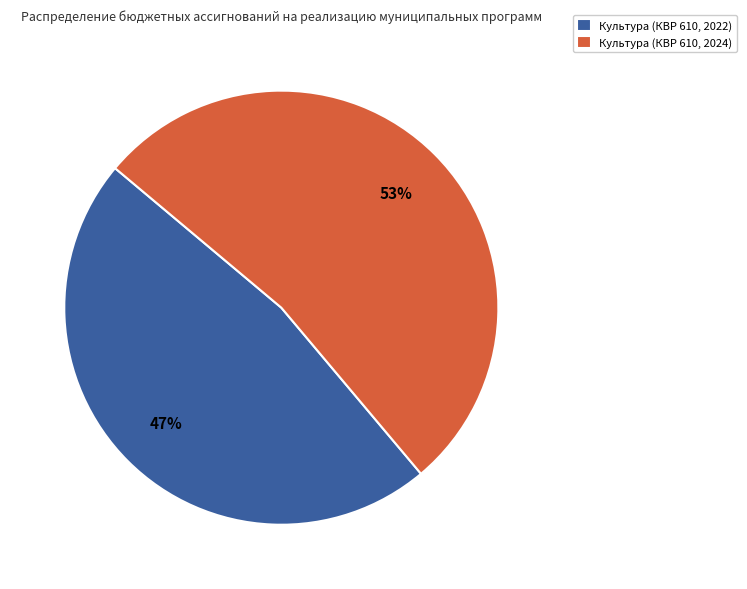

What is the majority slice?

Культура (КВР 610, 2024)